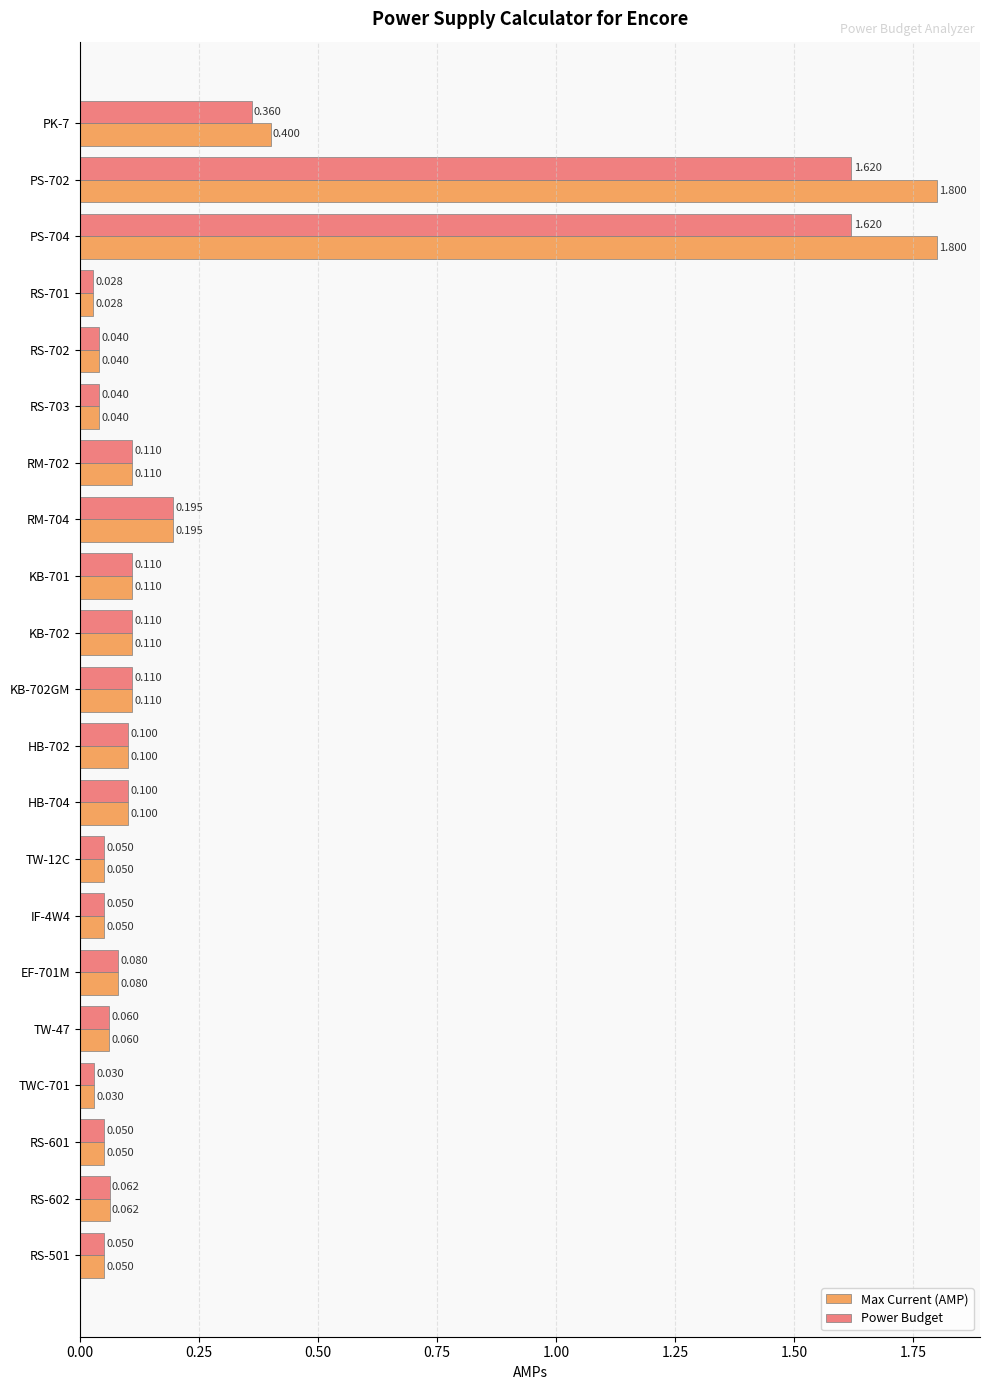

List the series in order of their peak value, lowest first.

Power Budget, Max Current (AMP)